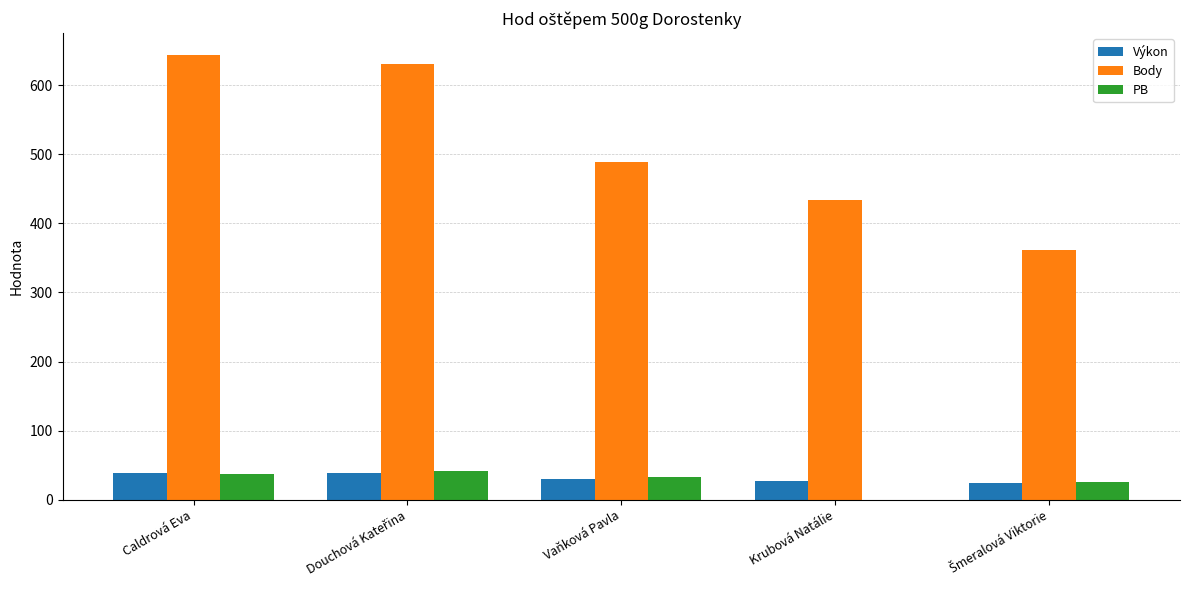

Which series has the largest total across all categories?

Body